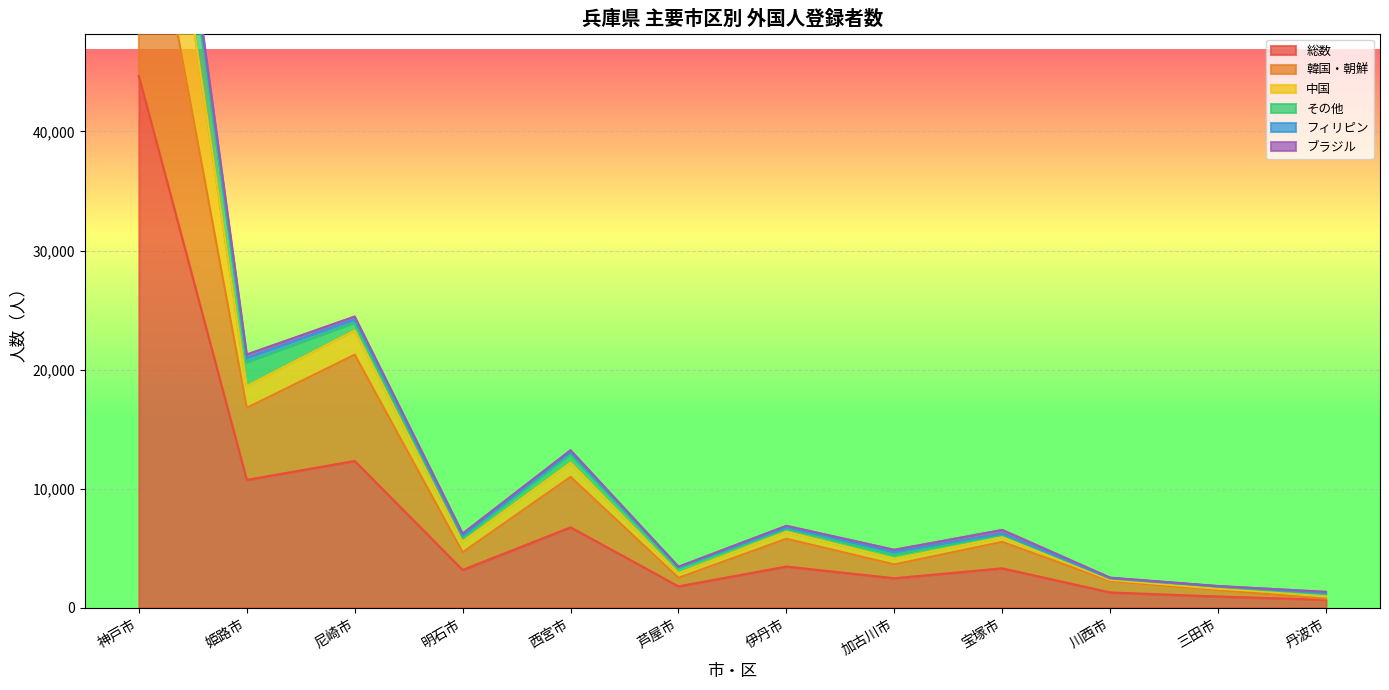

What is the minimum value for 総数?

675